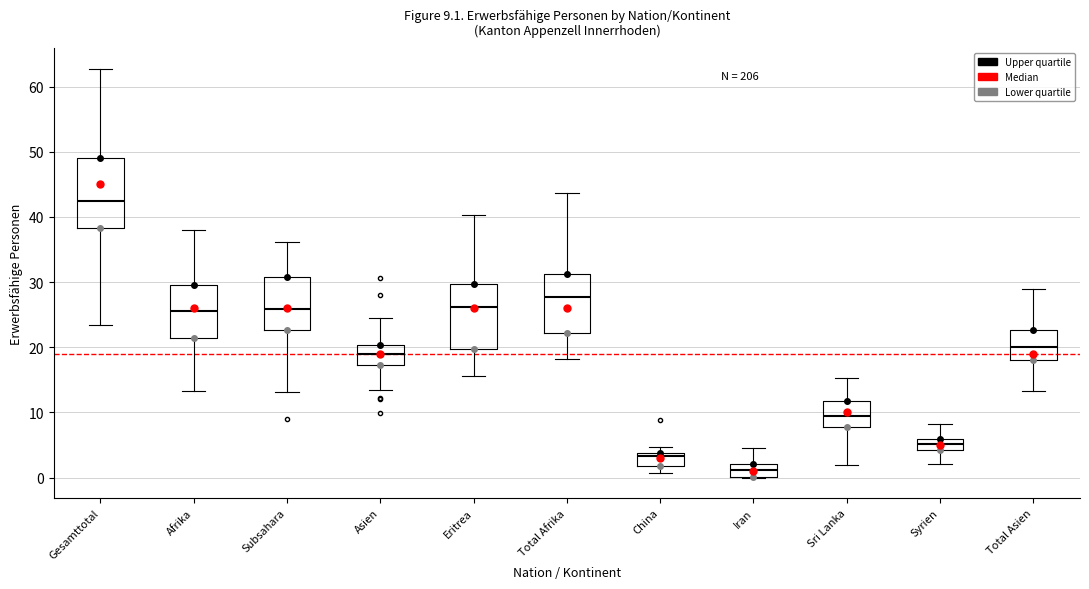

Which box has the highest median line?

Gesamttotal